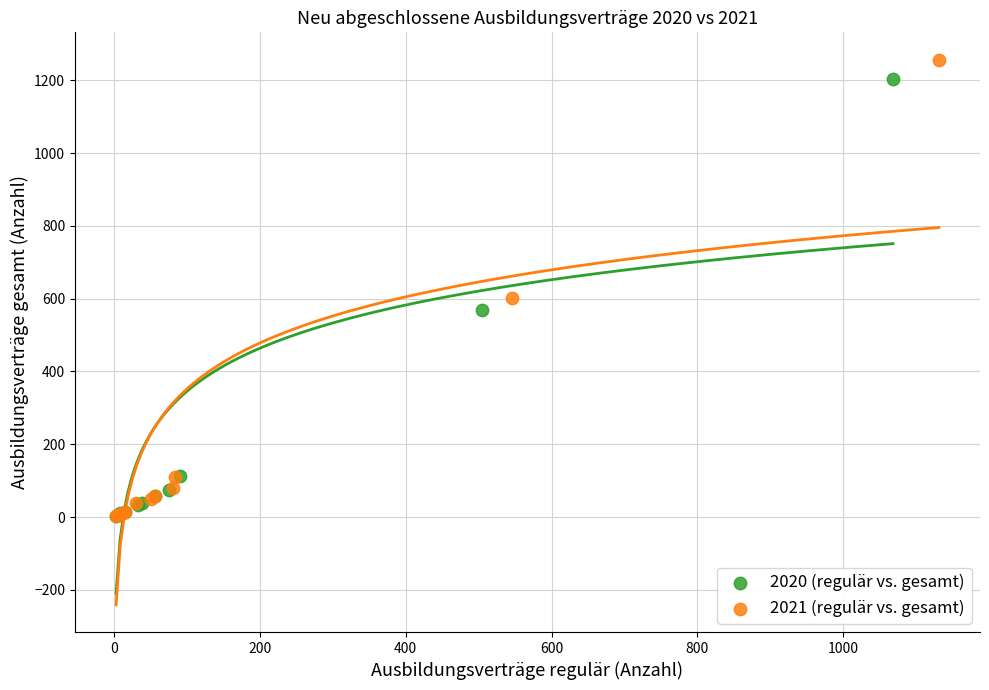

Which series has the largest Y range (max minus min)?

2021 (regulär vs. gesamt)